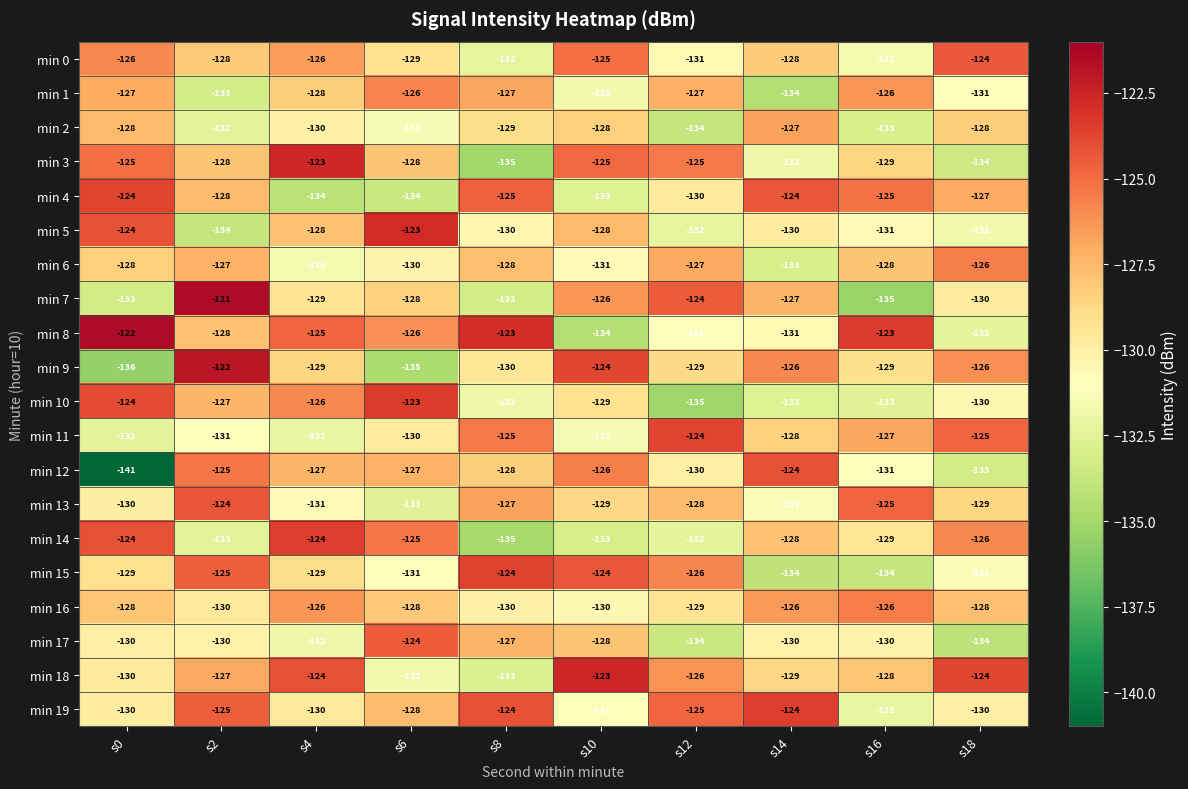

The min 9 series shows -122 at s2. True or false?

True